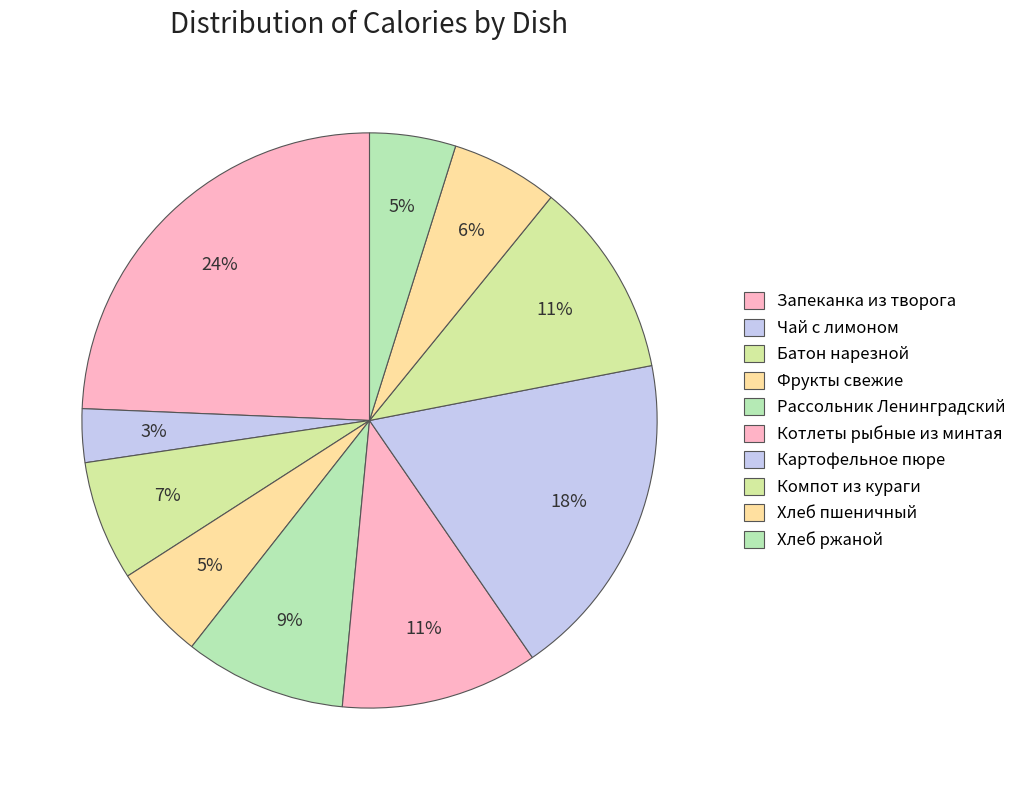

How many segments does this pie chart have?

10